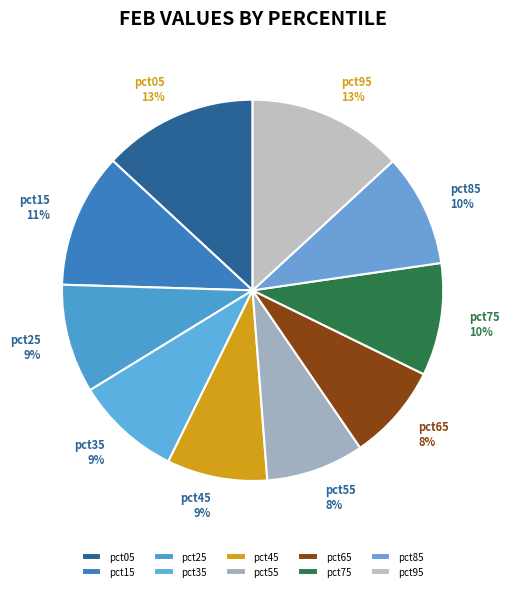

How many slices are in this pie chart?

10